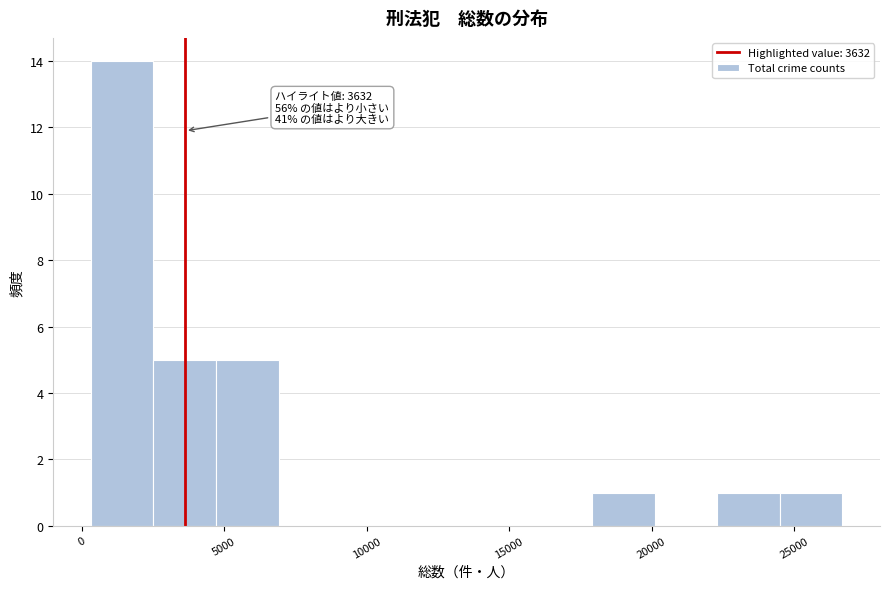

Over which range of the x-axis is the bar tallest?

500 to 2500